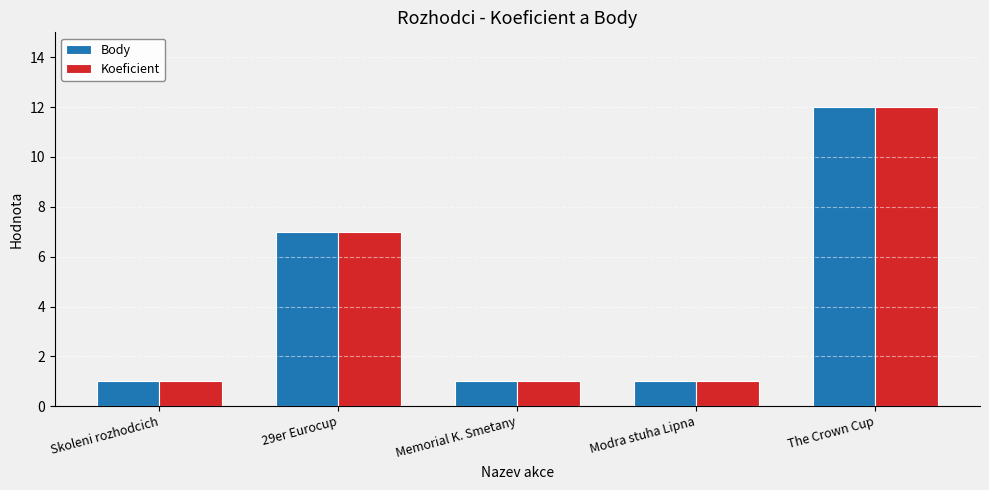

What is the label of the 3rd bar from the left?

Memorial K. Smetany